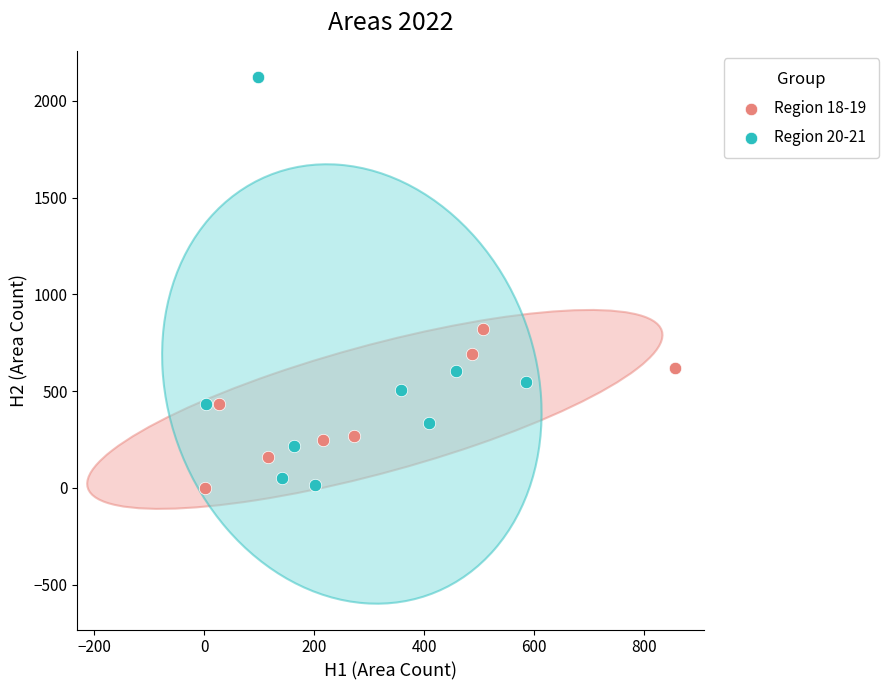

Which series reaches the maximum Y coordinate?

Region 20-21